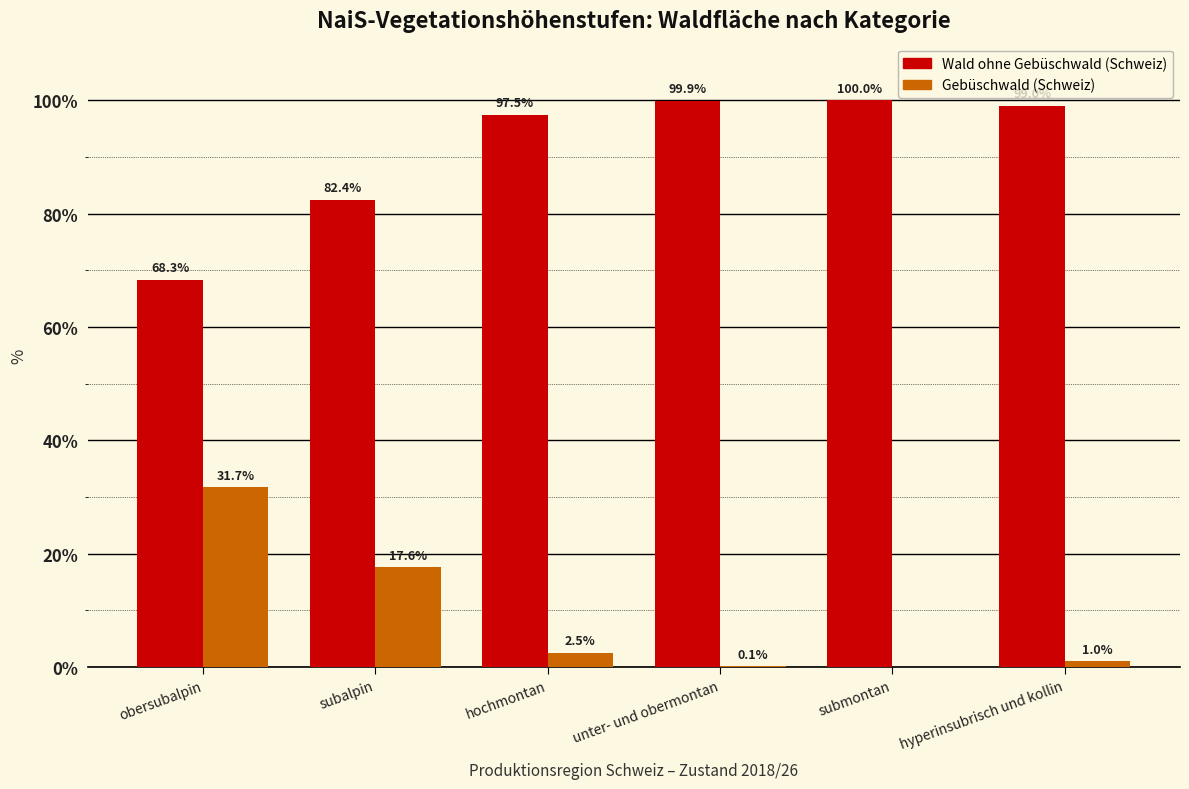

At which label does Wald ohne Gebüschwald (Schweiz) first exceed 99?

unter- und obermontan